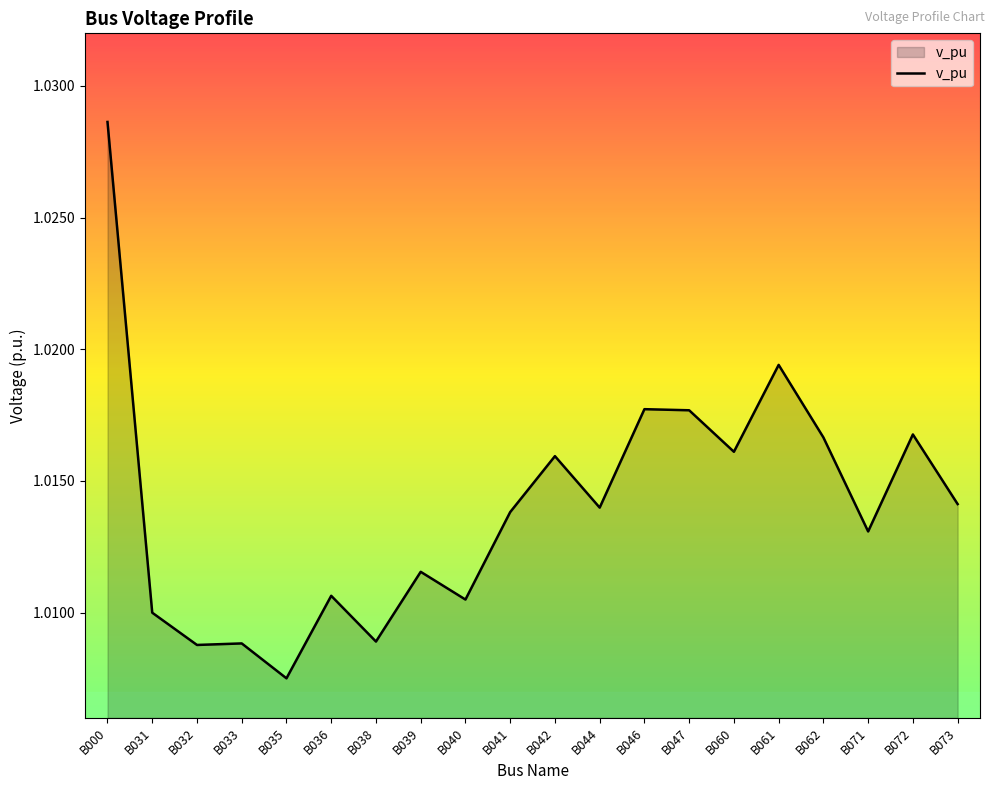

Between B040 and B073, which is larger?

B073